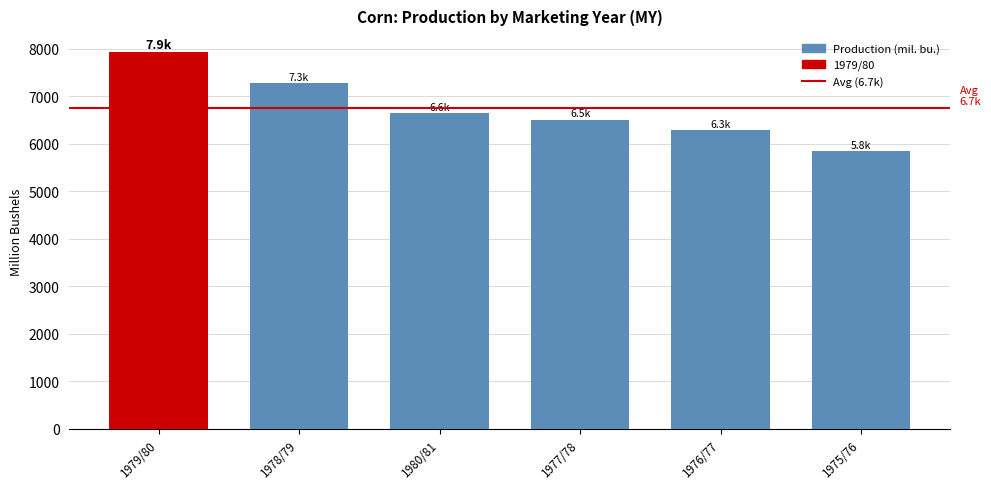

Reading left to right, extract all data points from this chart.

1979/80=7928.1	1978/79=7267.9	1980/81=6639.4	1977/78=6505.0	1976/77=6289.2	1975/76=5840.8